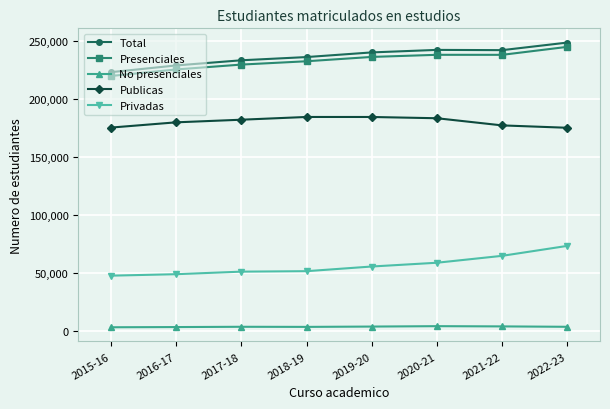

What is the label of the 1st point from the left?

2015-16